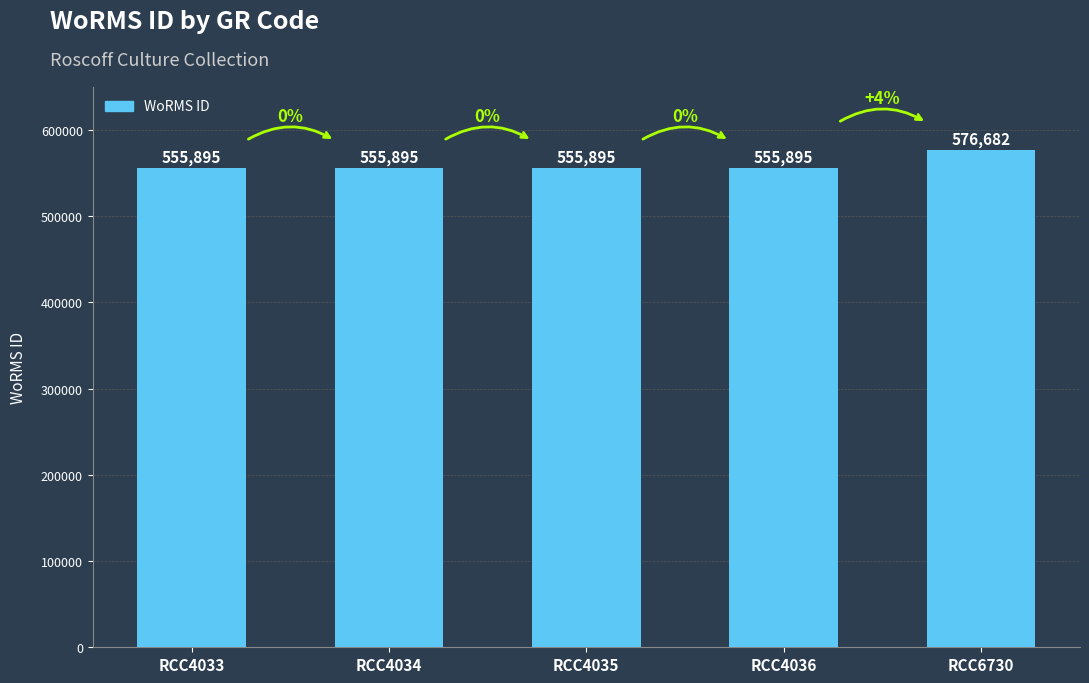

How many bars are there in total?

5